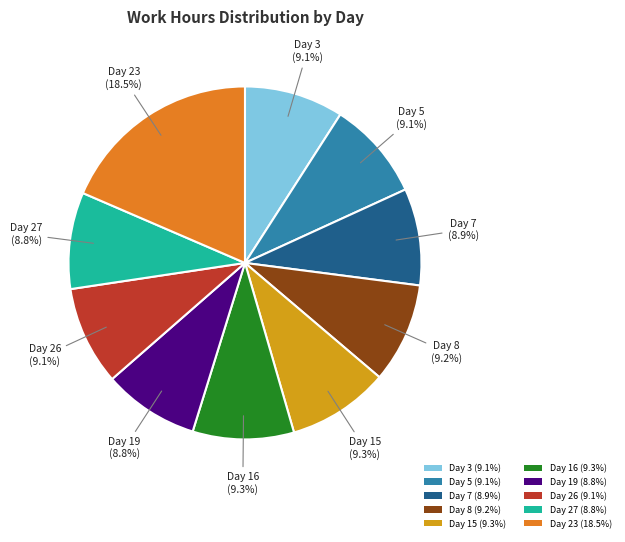

To the nearest percent, what is the average slice percentage?

10%